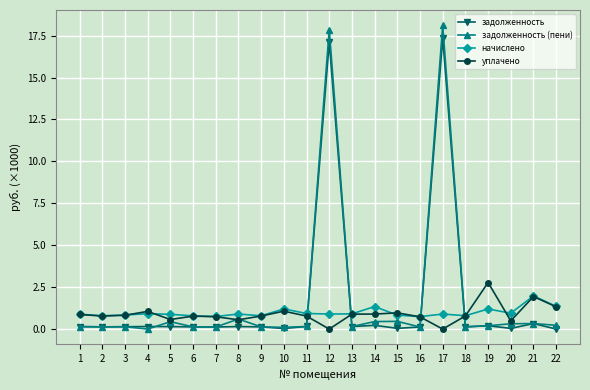

What is the value of the начислено point at the 11th from the left?

0.9